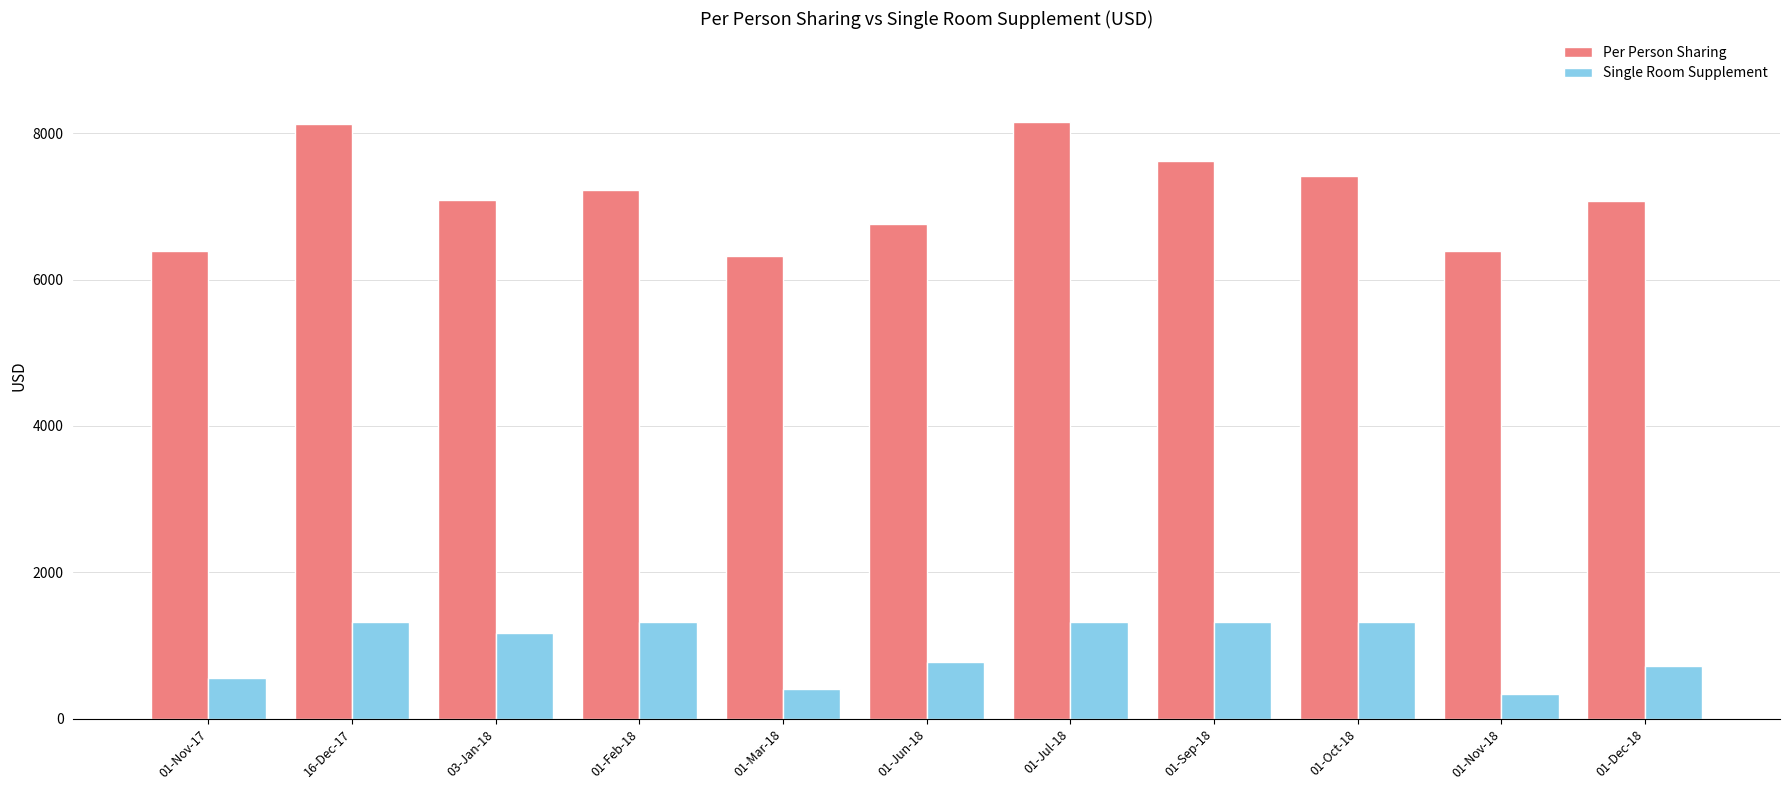

Between 01-Jul-18 and 01-Nov-18, which series saw the biggest shift?

Per Person Sharing